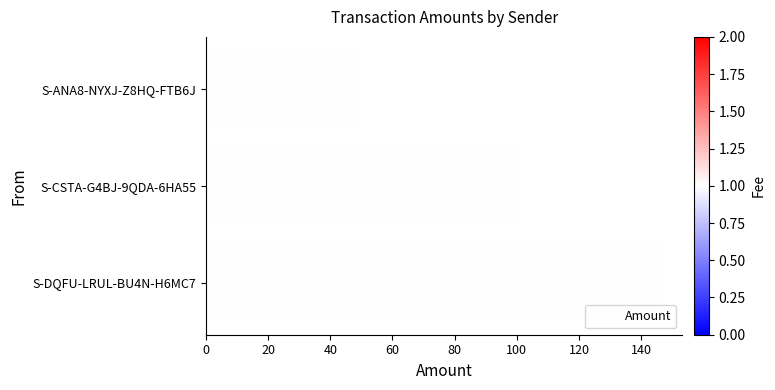

Where is the data nearest to the value 97?

S-CSTA-G4BJ-9QDA-6HA55